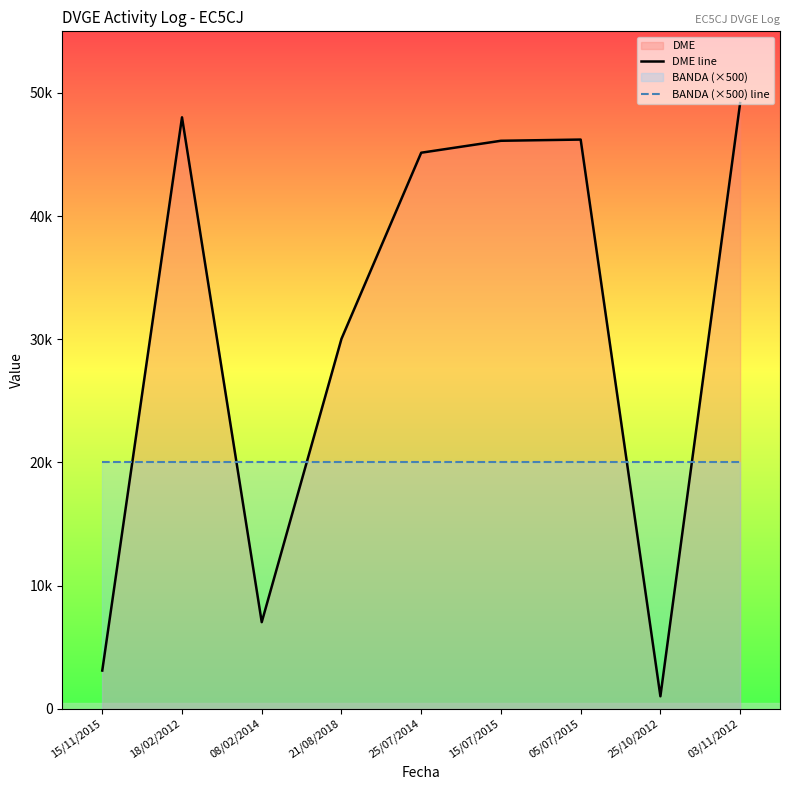

What position from the left is 08/02/2014?

3